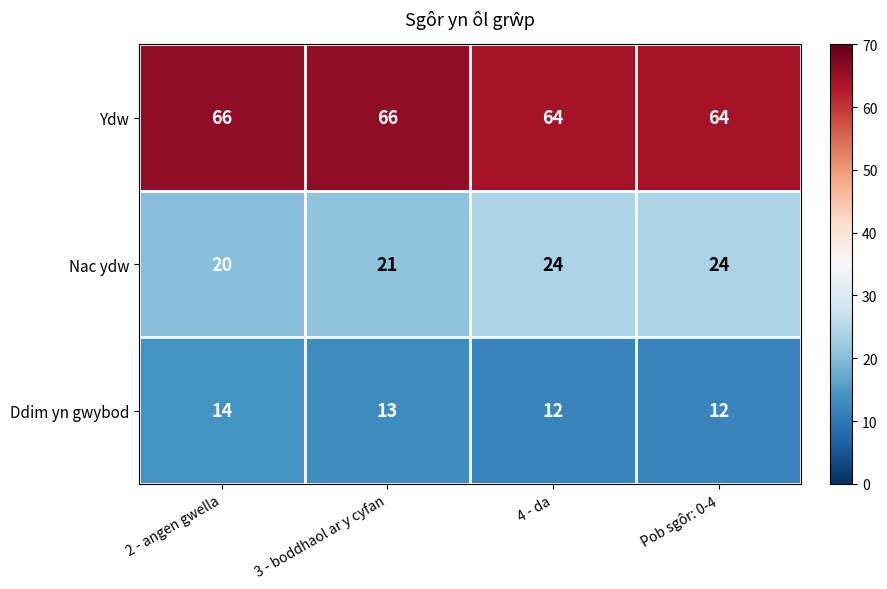

Between 3 - boddhaol ar y cyfan and Pob sgôr: 0-4, which series saw the biggest shift?

Nac ydw